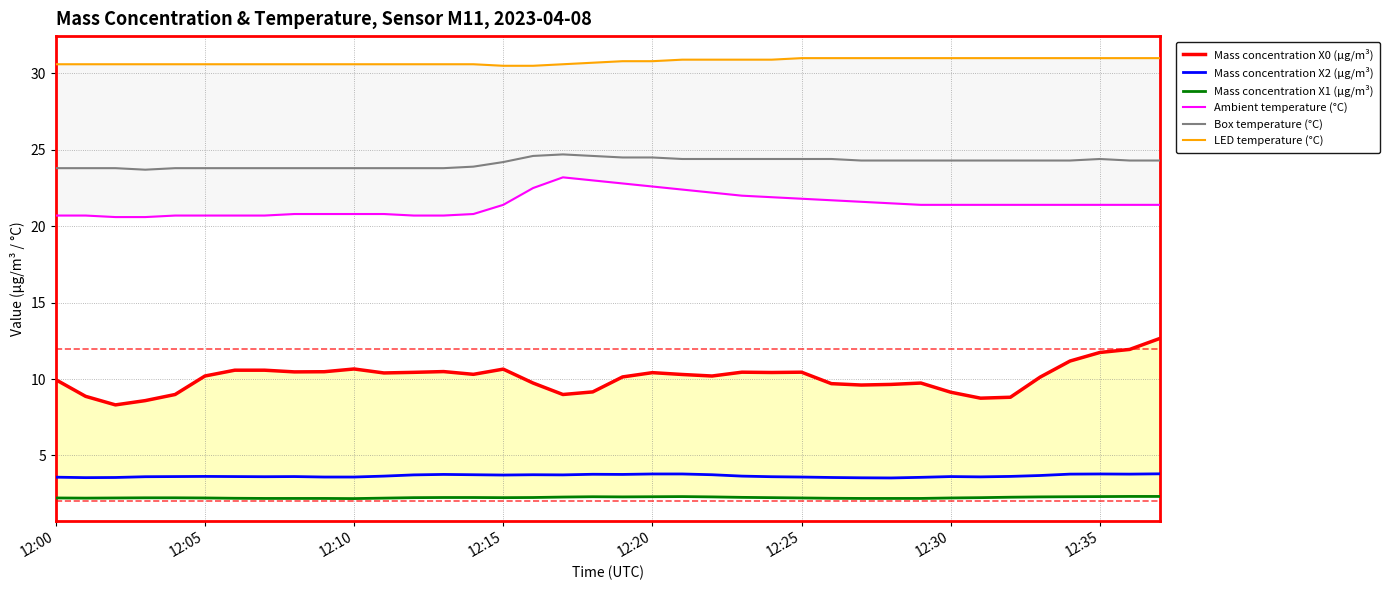

Which series has the widest spread of values?

Mass concentration X0 (μg/m³)